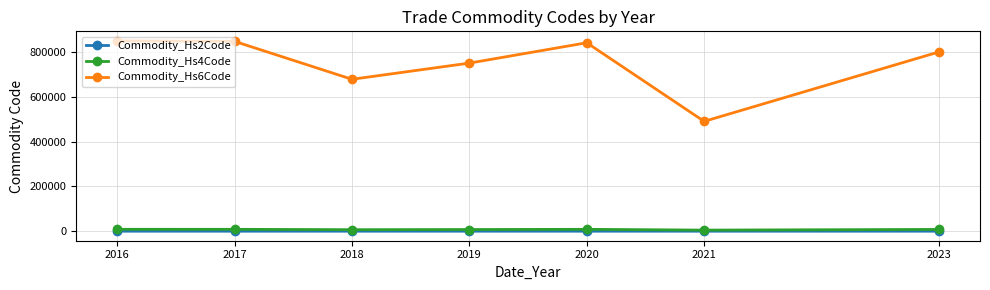

What is the total value across all series at 2018?

686413.6